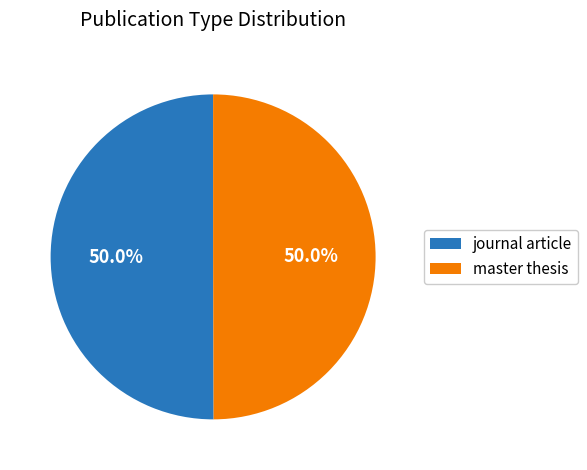

True or false: master thesis accounts for 56% of the total.

False